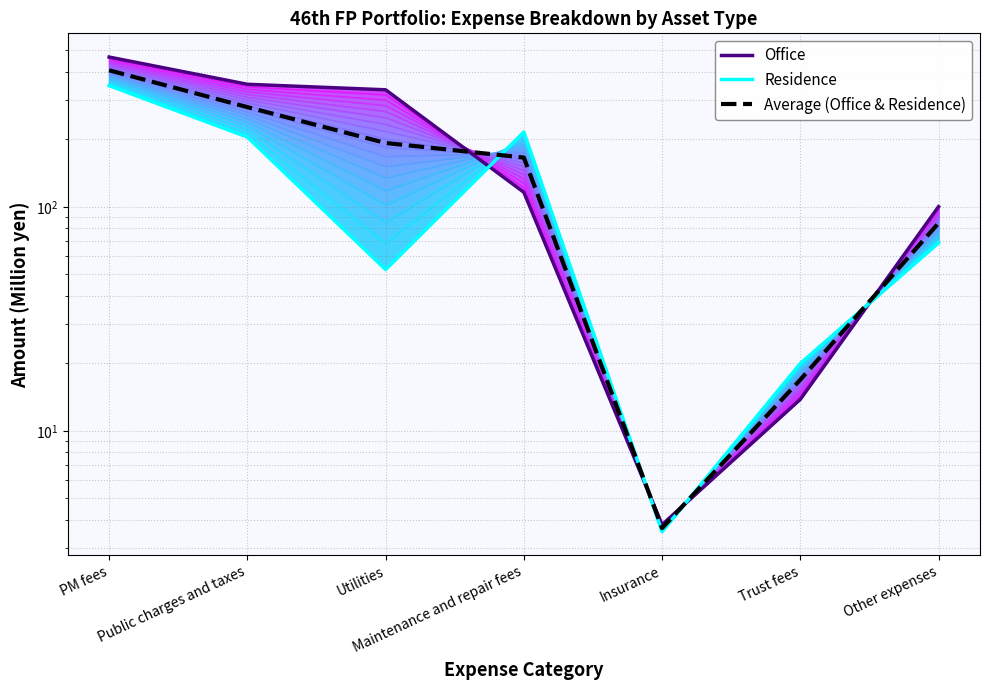

How many data points in Office are less than 116?

3